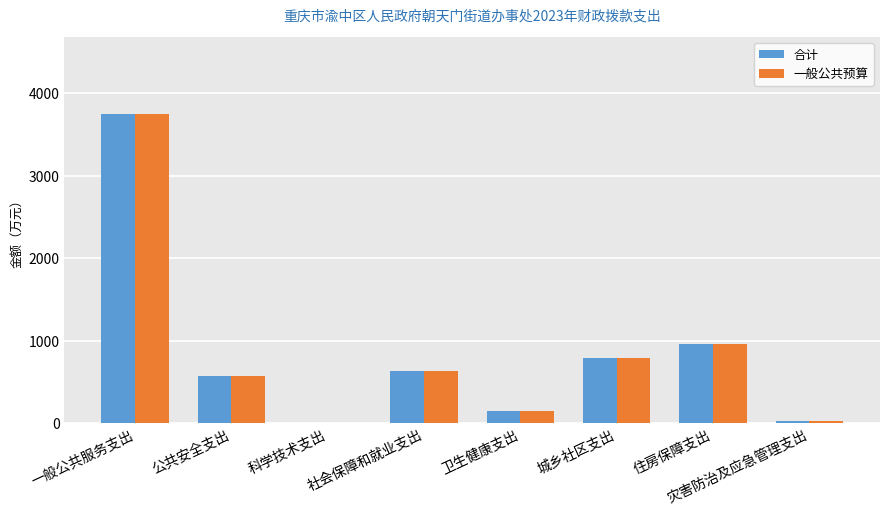

What is the sum of all 合计 values?

6870.8